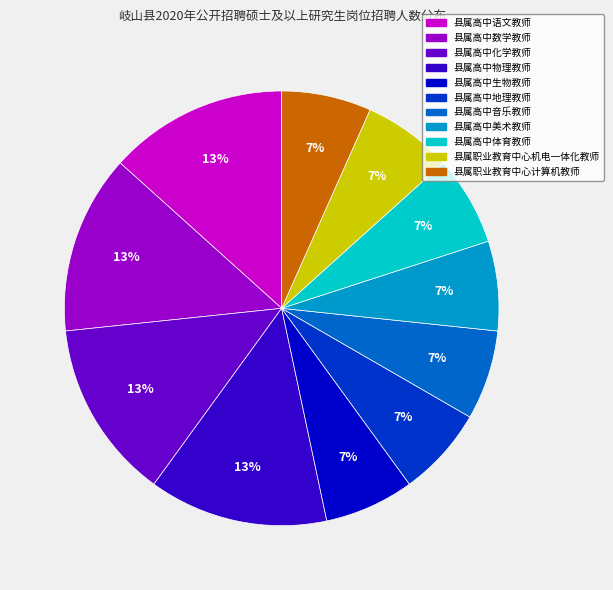

The 县属高中地理教师 slice represents 20% of the pie. True or false?

False